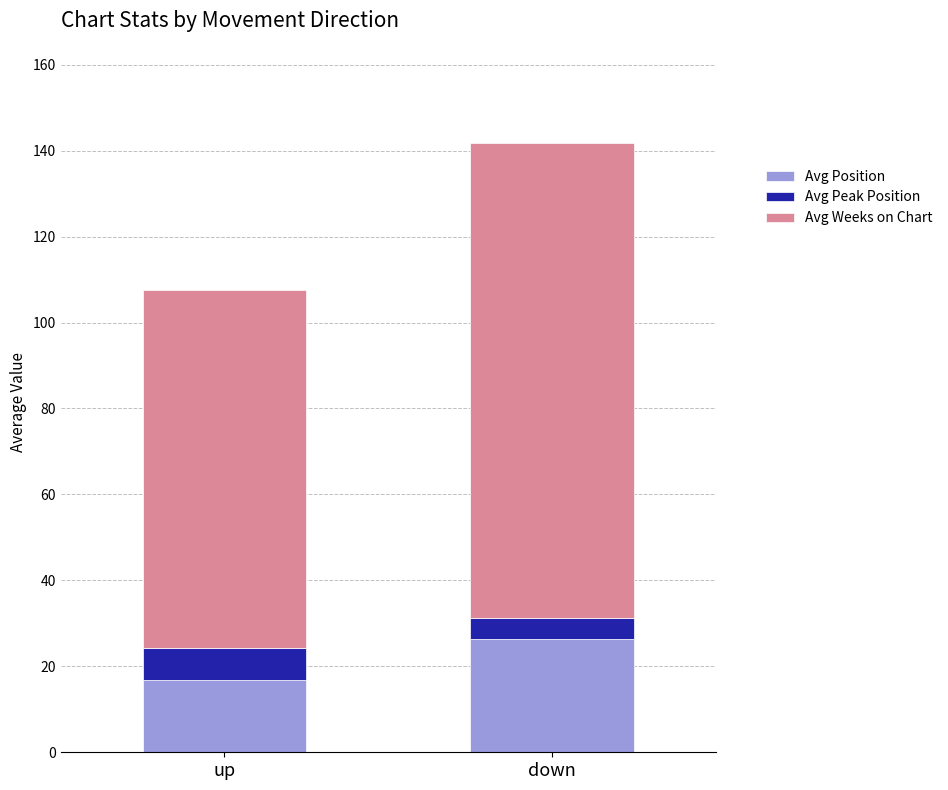

What is the highest value of the Avg Position series?

26.4